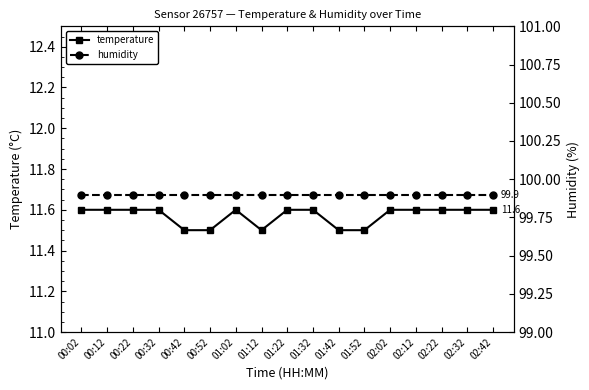

What is the sum of the humidity values at 00:52 and 00:42?

199.8